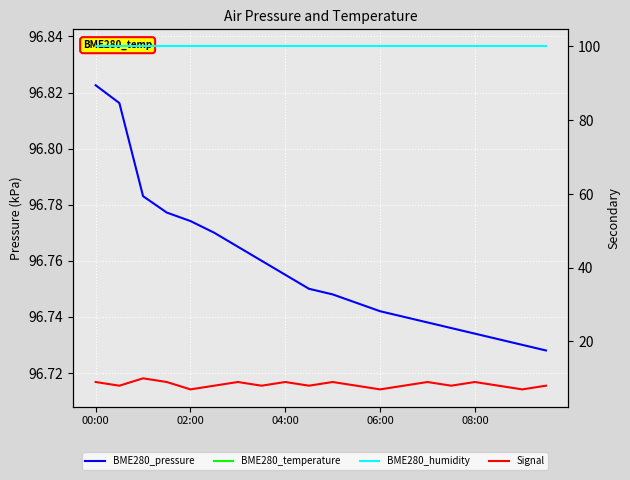

The value of BME280_humidity at 02:00 is 100.0. True or false?

True